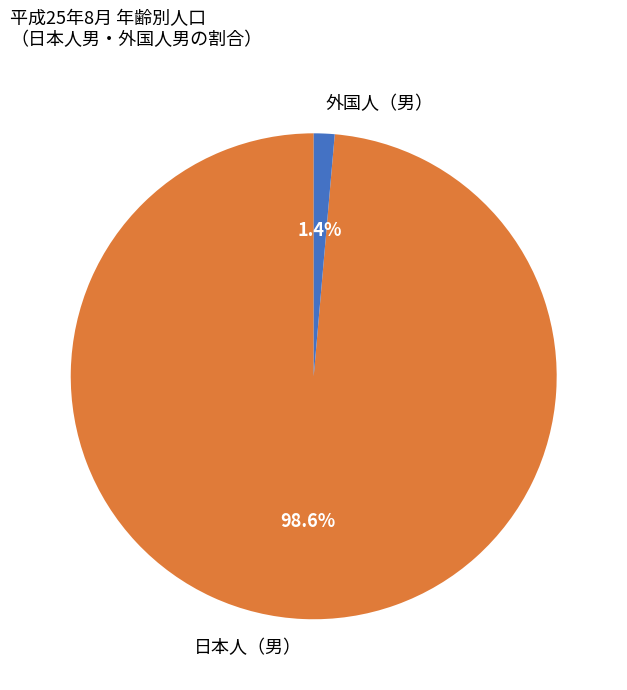

Which slice is the largest?

日本人（男）